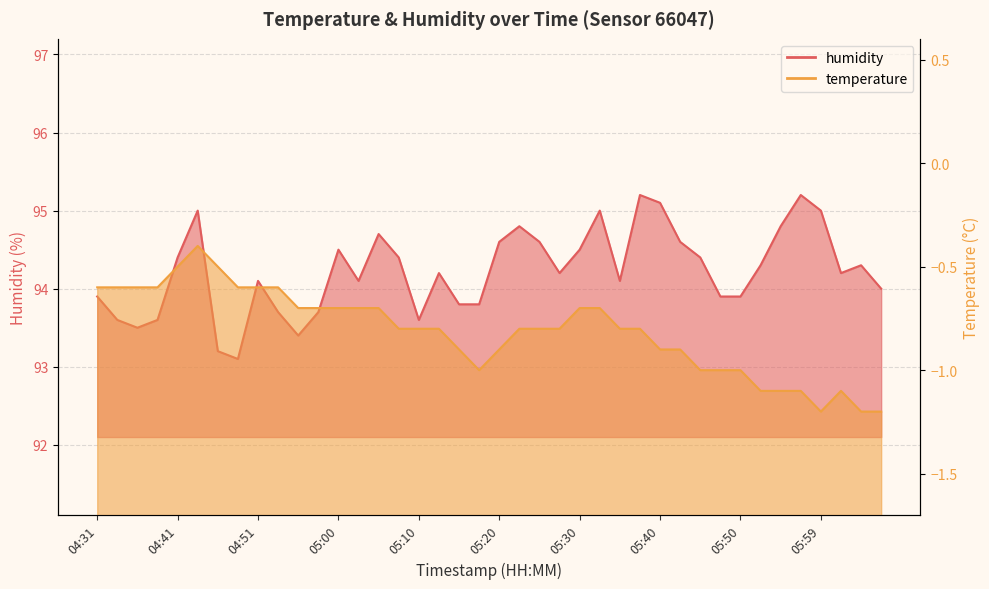

Is it true that humidity equals 134.9 at 05:30?

False